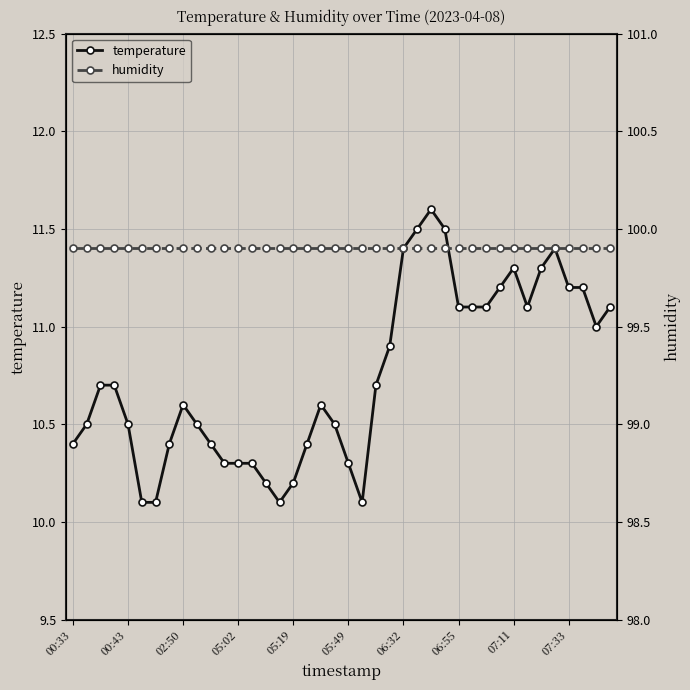

True or false: temperature has more than 2 interior local peaks.

True